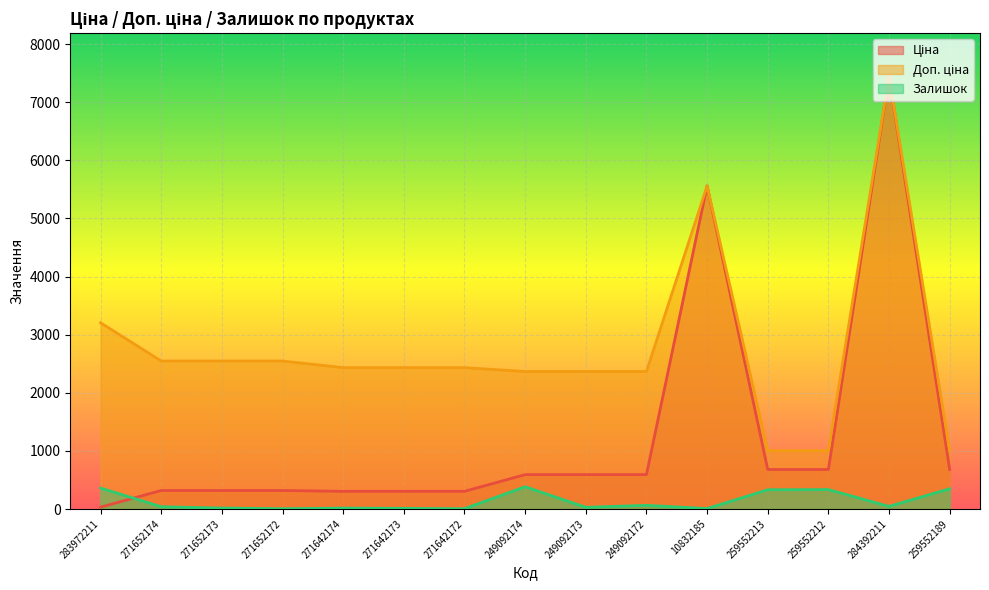

Rank the series by their maximum value, from highest to lowest.

Ціна, Доп. ціна, Залишок